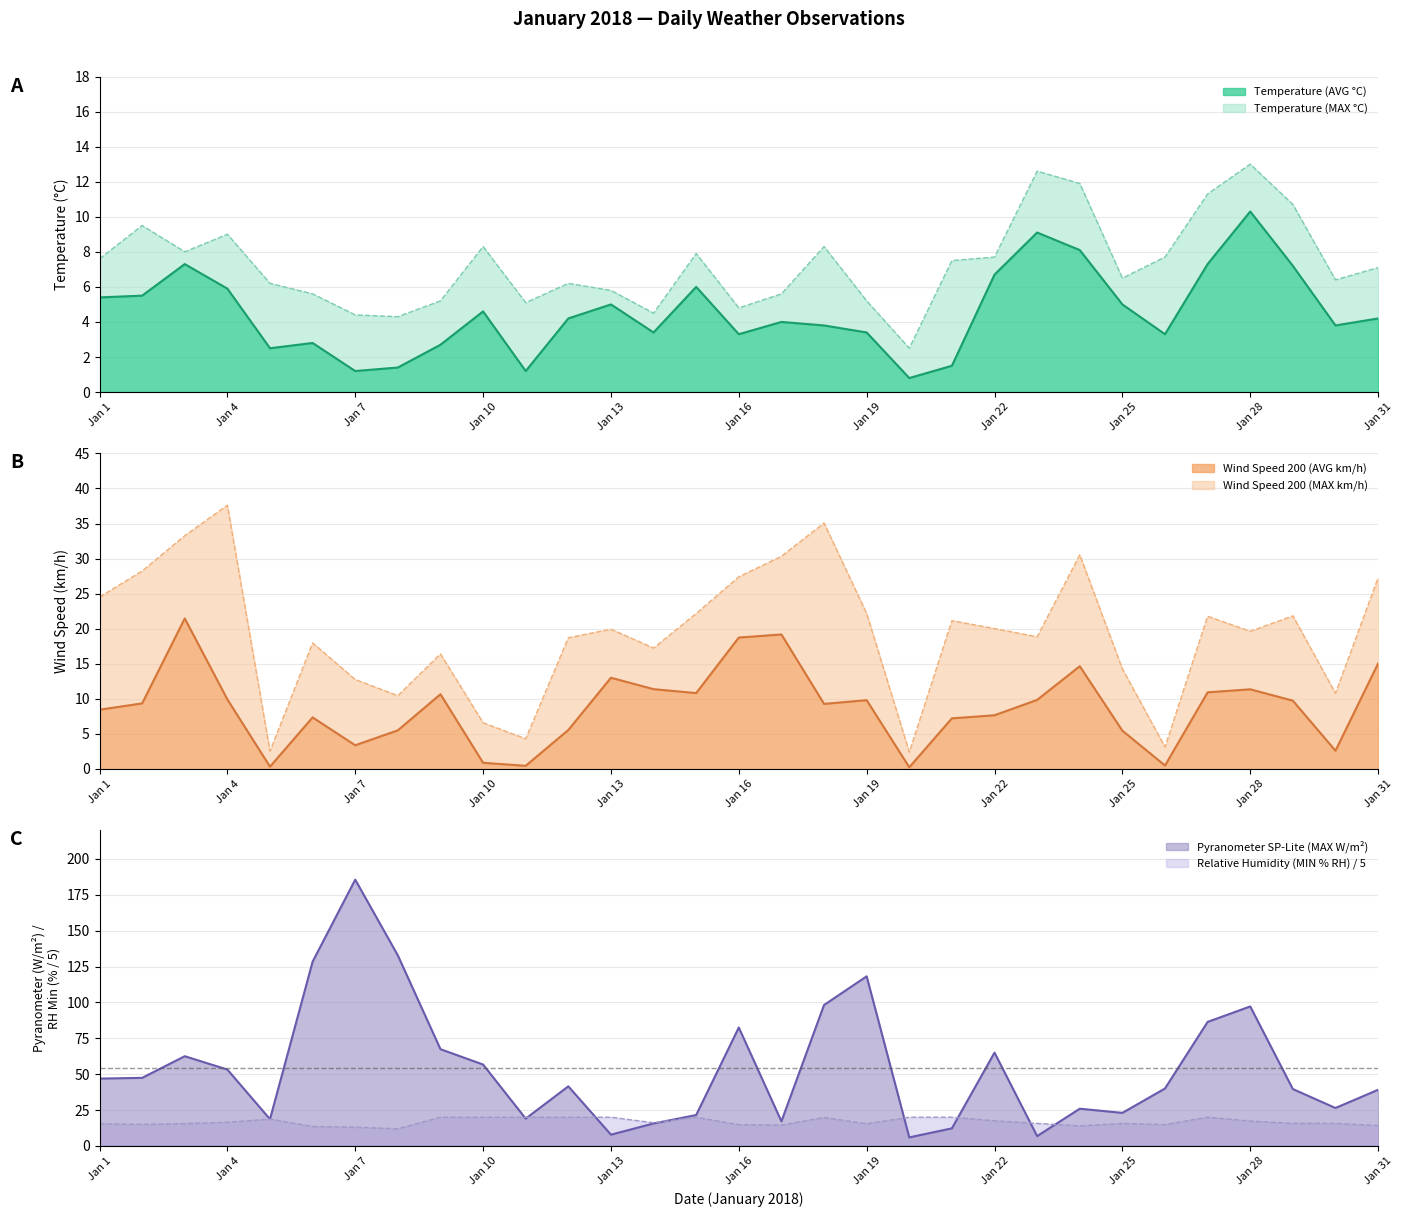

Rank the series at Jan 13 from highest to lowest value.

Relative Humidity (MIN % RH), Wind Speed 200 (MAX km/h), Wind Speed 200 (AVG km/h), Pyranometer SP-Lite (MAX W/m²), Temperature (MAX °C), Temperature (AVG °C)